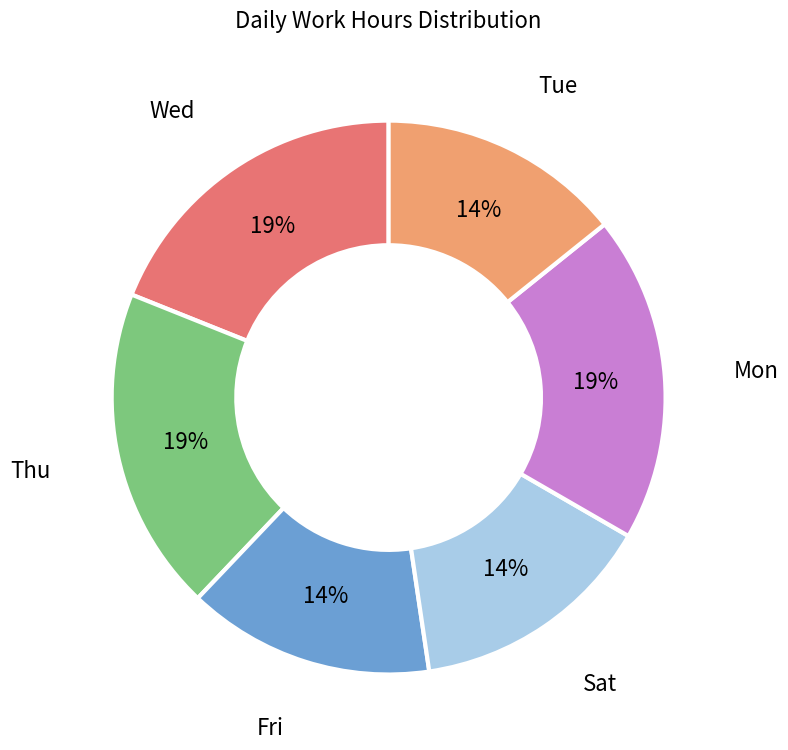

To the nearest percent, what is the difference between the largest and smallest slice percentages?

5%